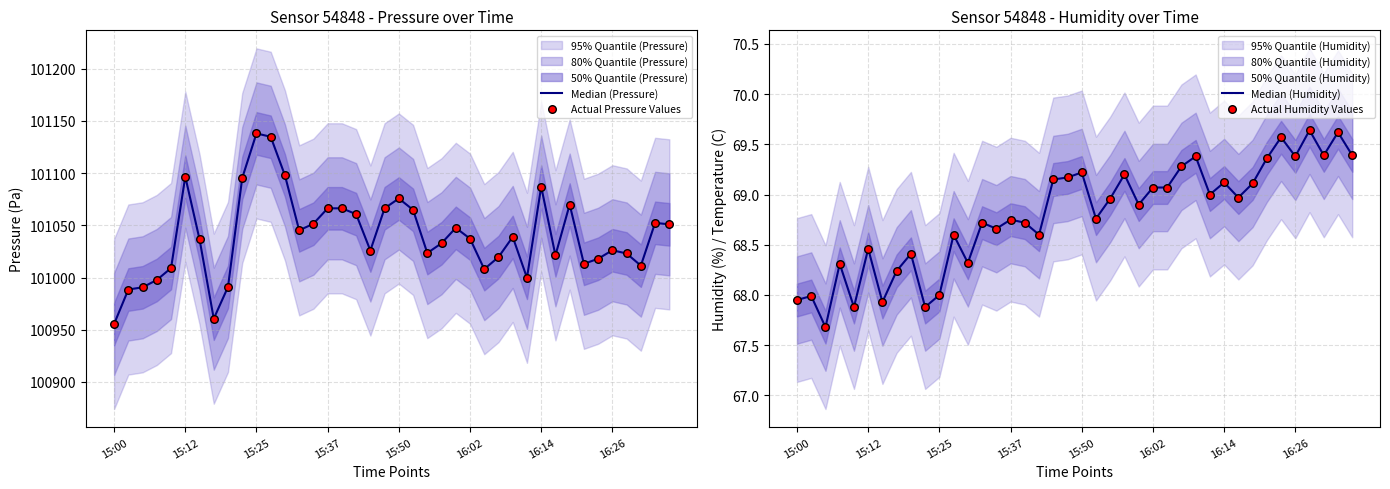

Which series has the largest total across all categories?

Median (Pressure)